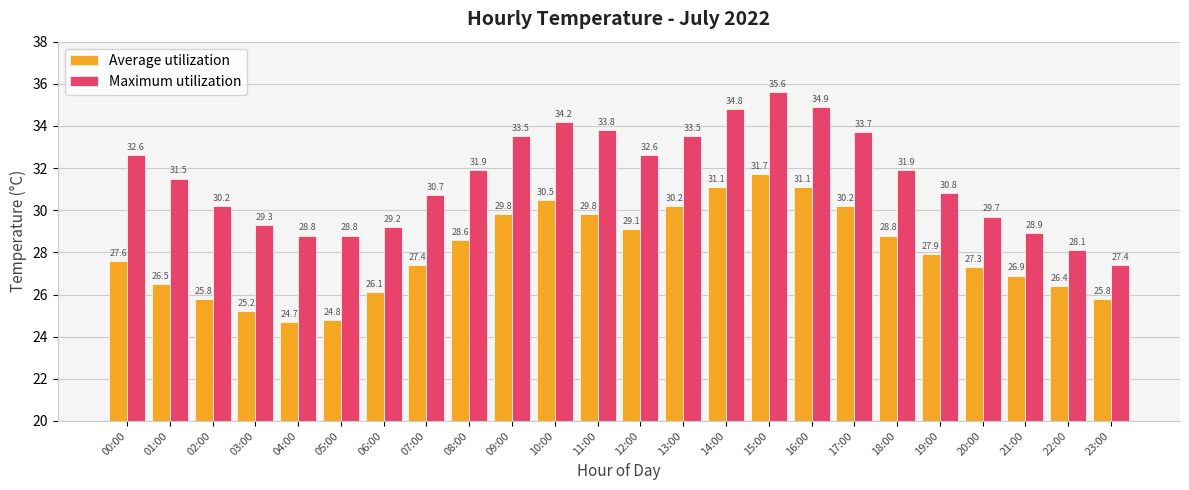

How many data points in Maximum utilization are less than 31?

11